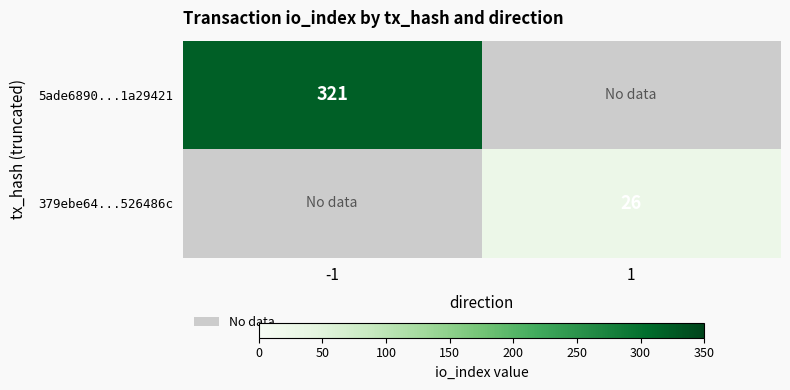

What is the minimum value shown in the chart?

26.0